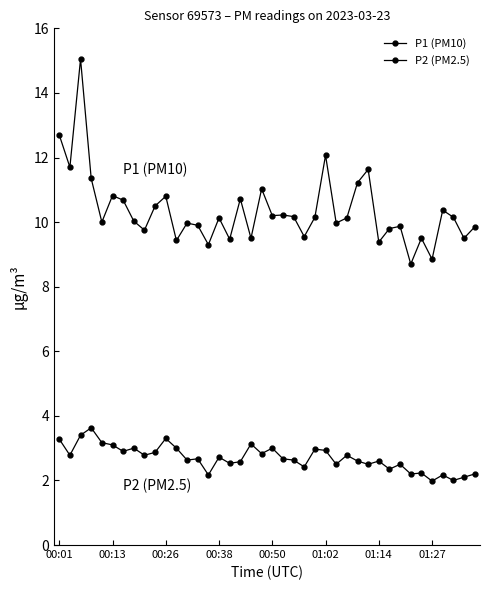

How many lines are shown in the chart?

2